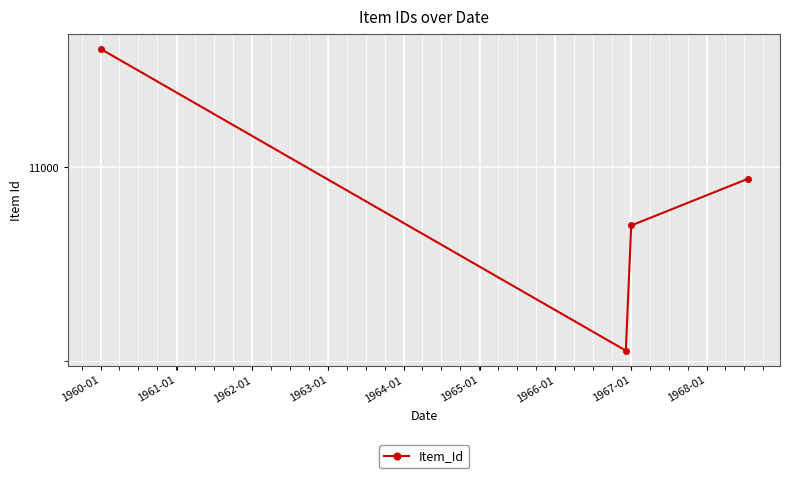

Is this an area chart (filled region under the line)?

No